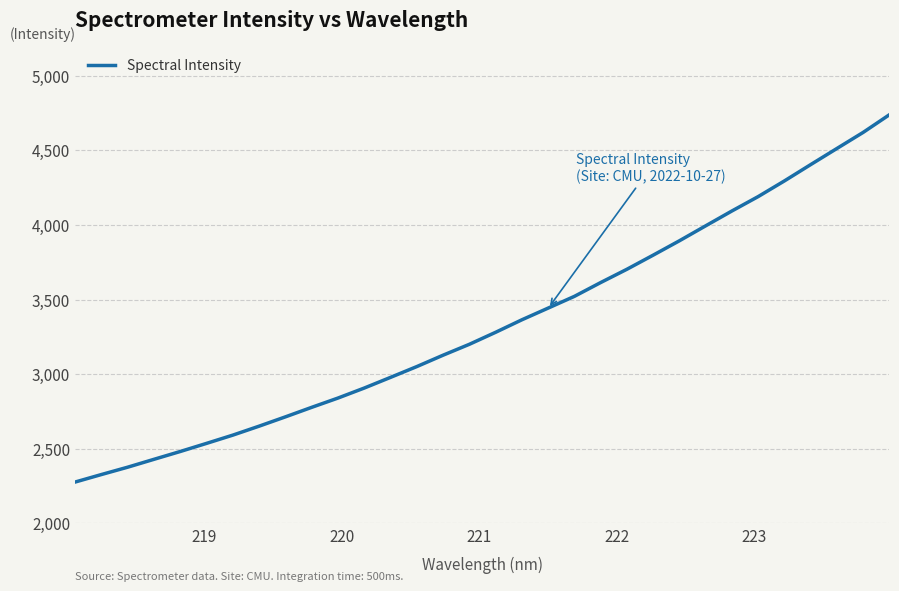

What is the minimum value shown in the chart?

2276.3